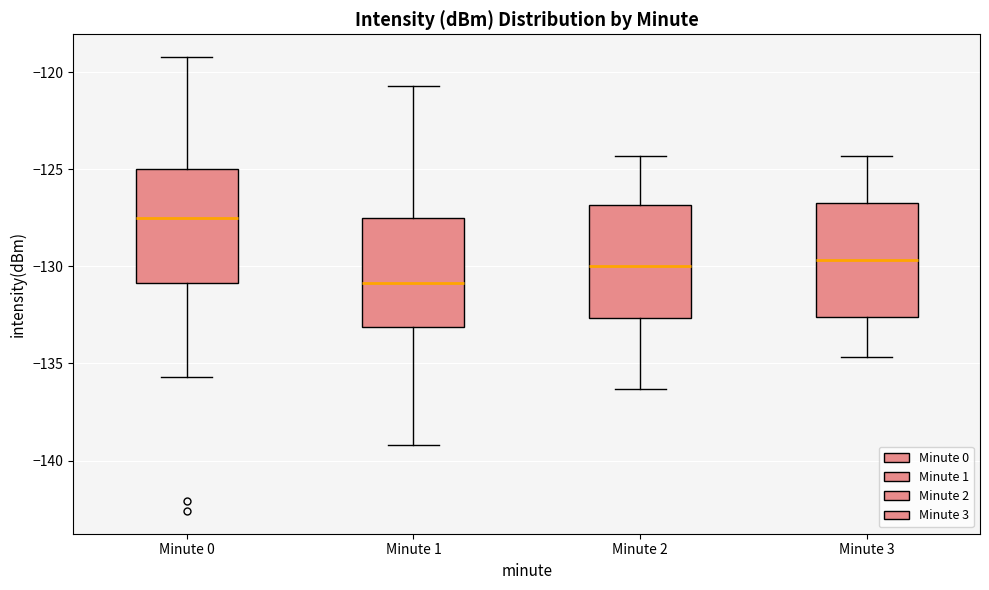

Reading left to right, read every box against the y-axis: the position of its median line, the range the box covers, and the ends of its whiskers. The values are not printed on the chart, so give them approximately, as read against the axis.

Minute 0: median -127.5, box -131.0 to -125.0, whiskers -135.5 to -119.0
Minute 1: median -131.0, box -133.0 to -127.5, whiskers -139.0 to -120.5
Minute 2: median -130.0, box -132.5 to -127.0, whiskers -136.5 to -124.5
Minute 3: median -129.5, box -132.5 to -127.0, whiskers -134.5 to -124.5